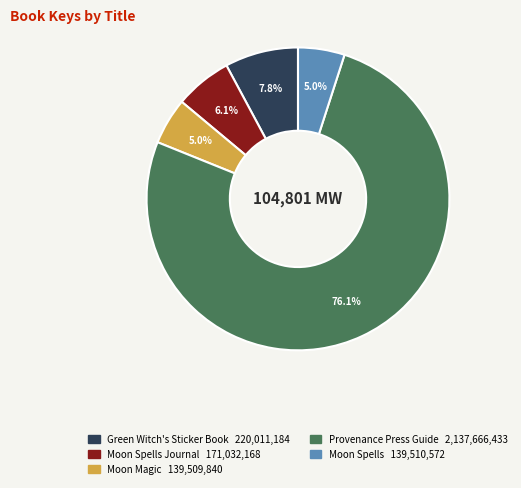

Is there any slice that represents more than half of the pie?

Yes